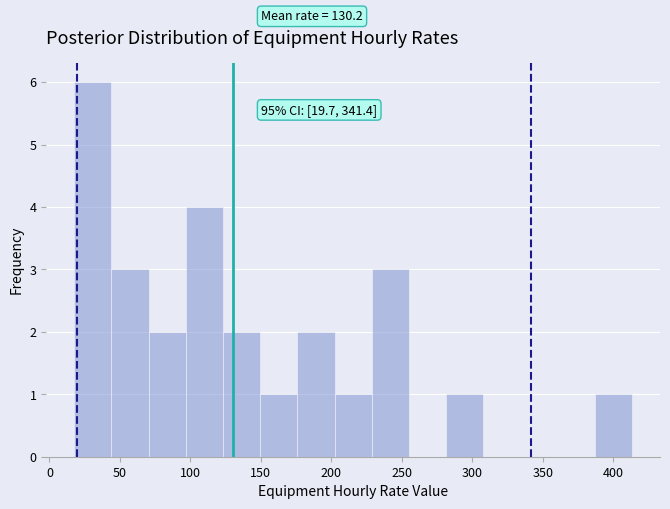

Over which range of the x-axis is the bar tallest?

20 to 45